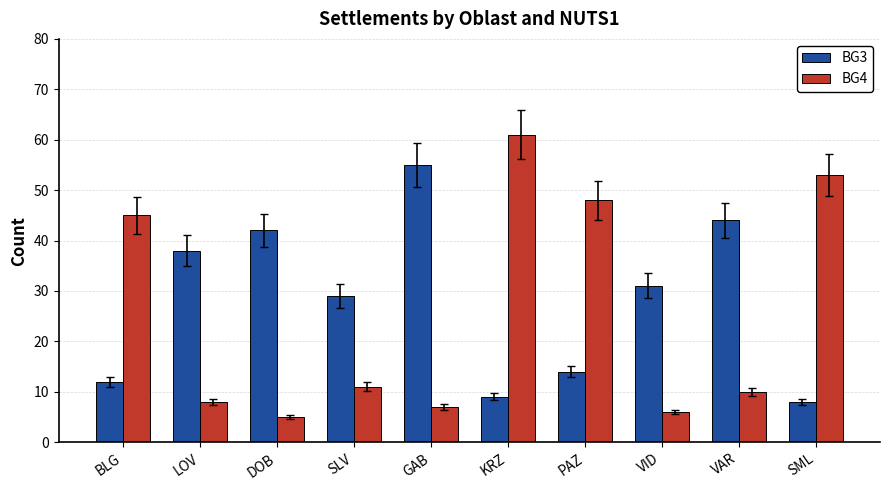

What is the highest value of the BG3 series?

55